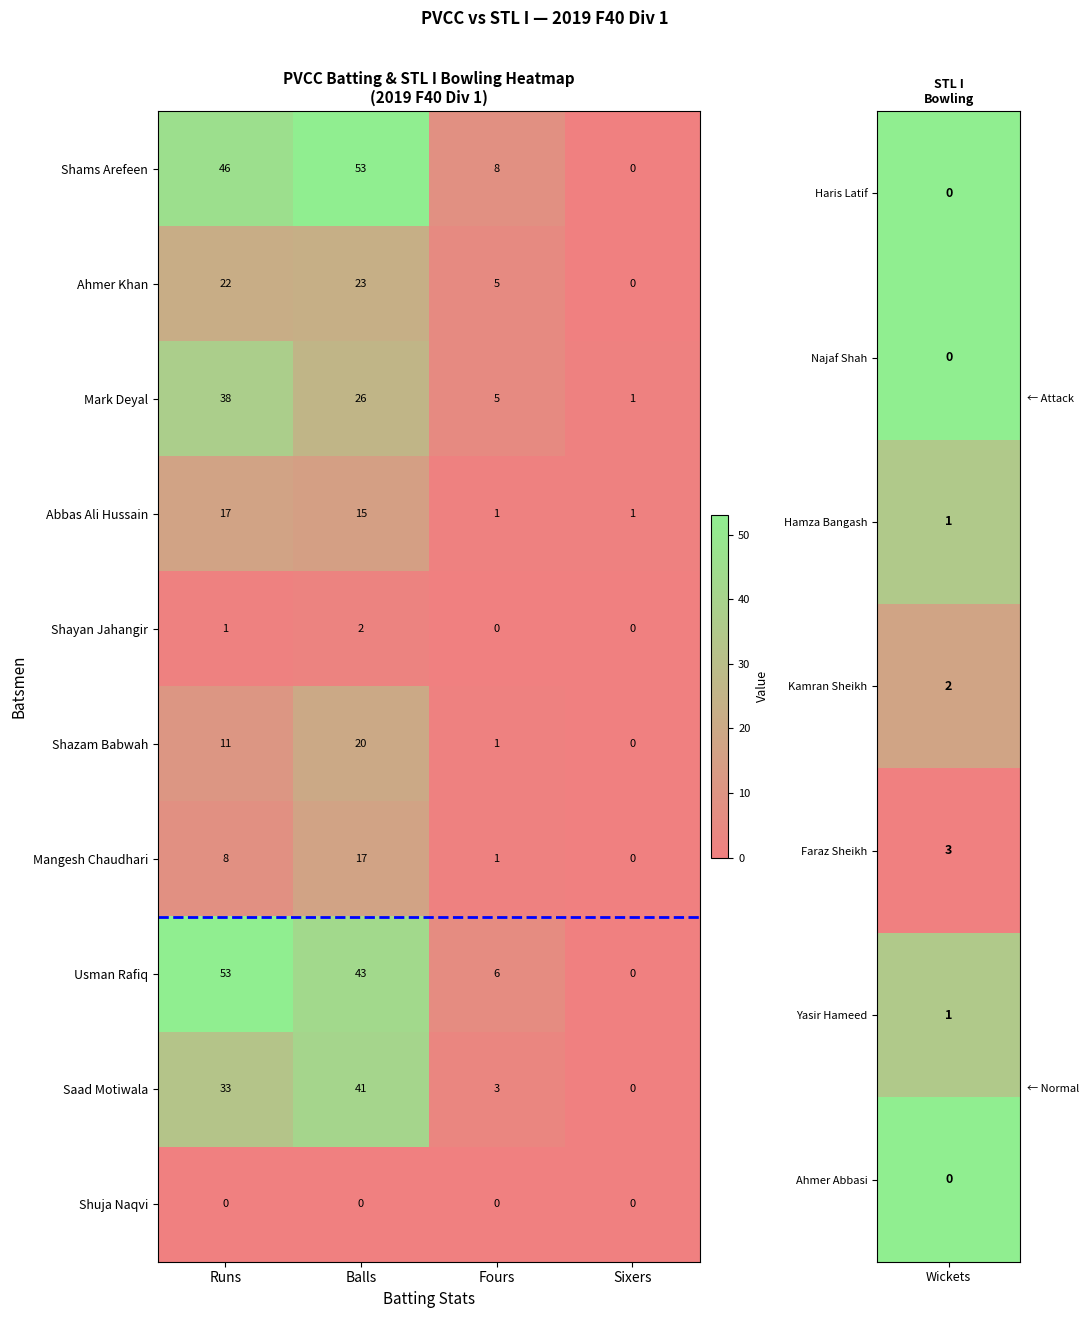

Which series changed the most between Runs and Sixers?

Usman Rafiq